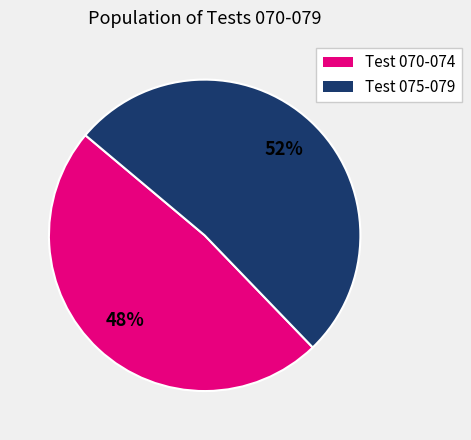

To the nearest percent, what is the average slice percentage?

50%